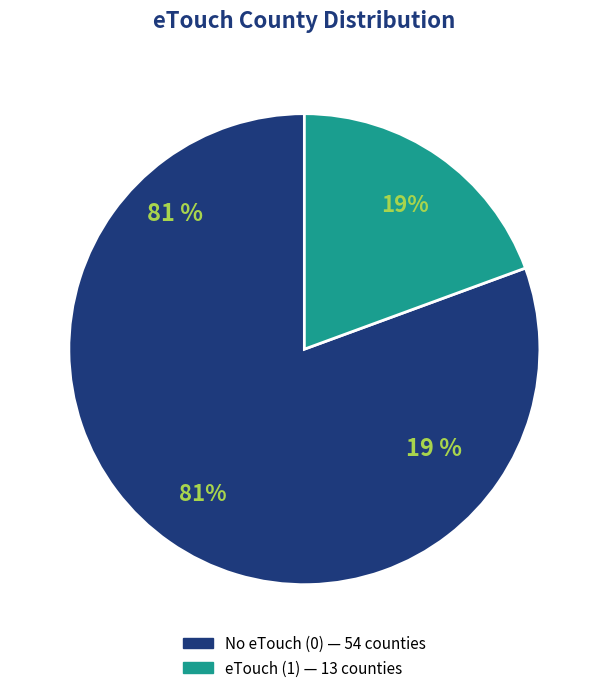

Which category has the smallest portion of the pie?

etouch=1